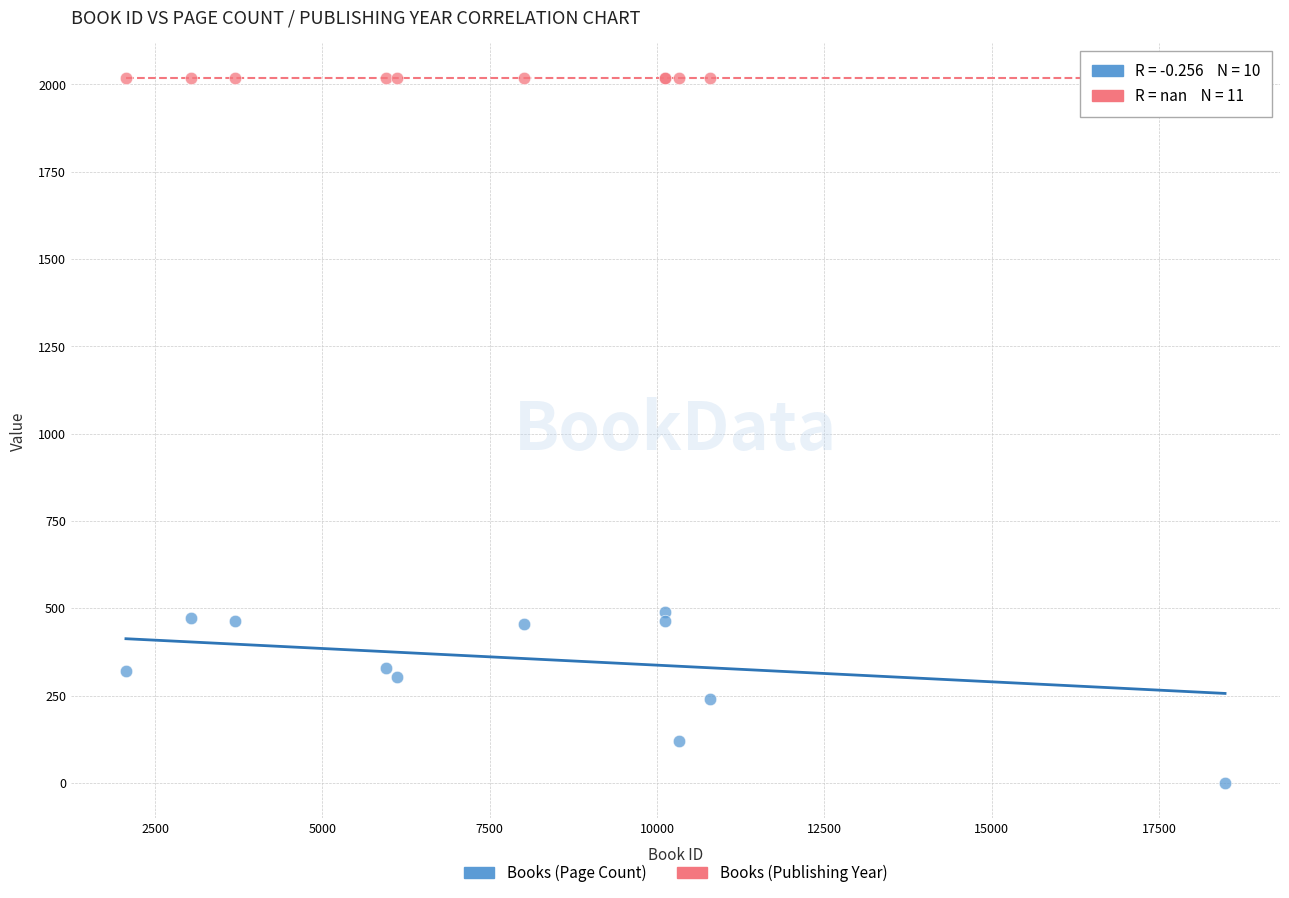

Which series reaches the maximum Y coordinate?

Books (Publishing Year)